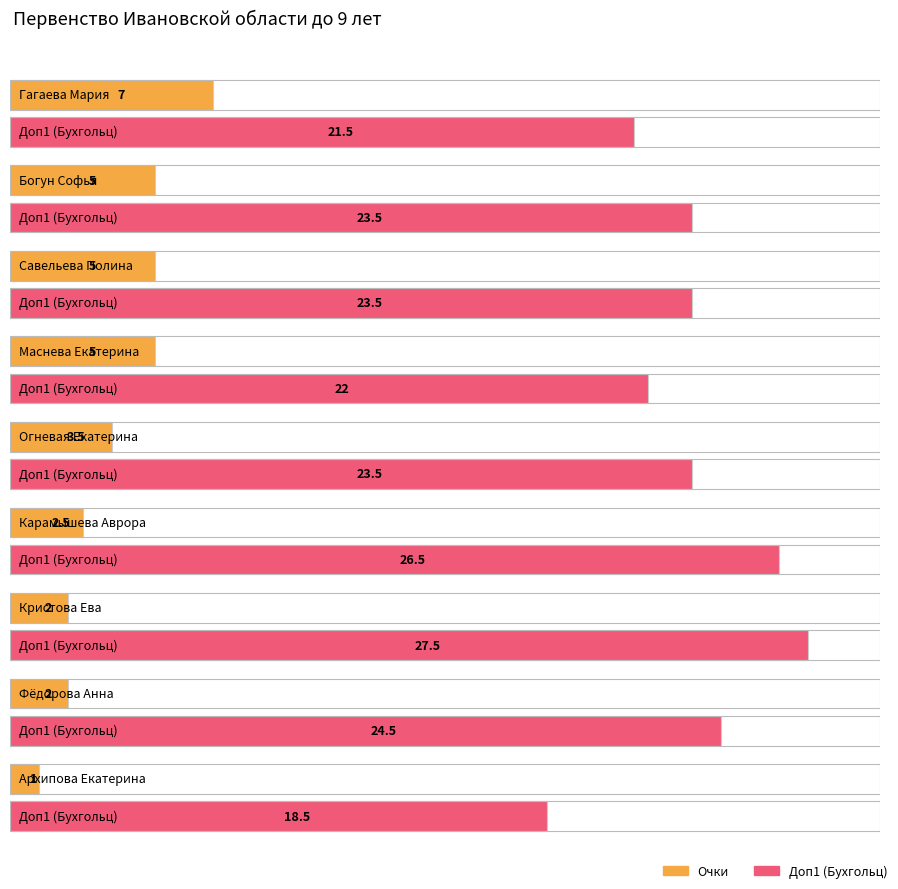

Which series has the largest range (max minus min)?

Доп1